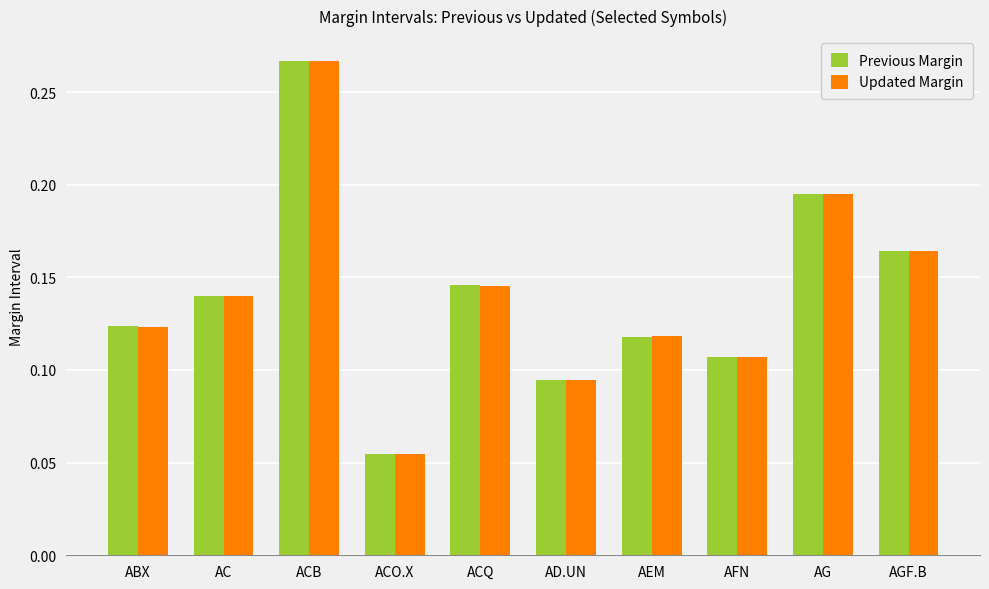

How many Updated Margin values are between 0 and 1?

10